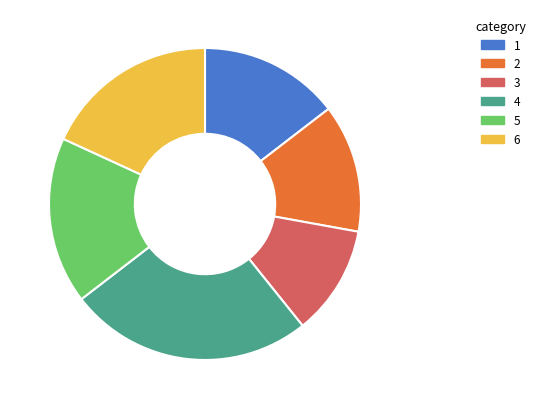

Combined, do 6 and 4 account for over 50%?

No